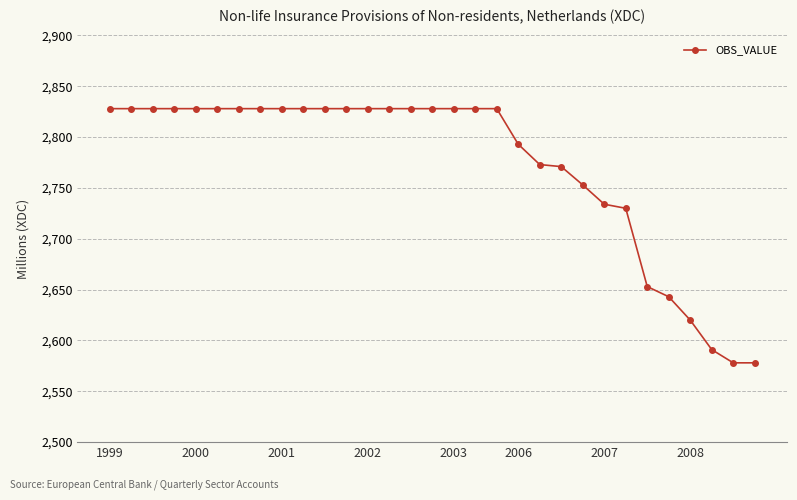

What is the value of the 6th point from the left?

2828